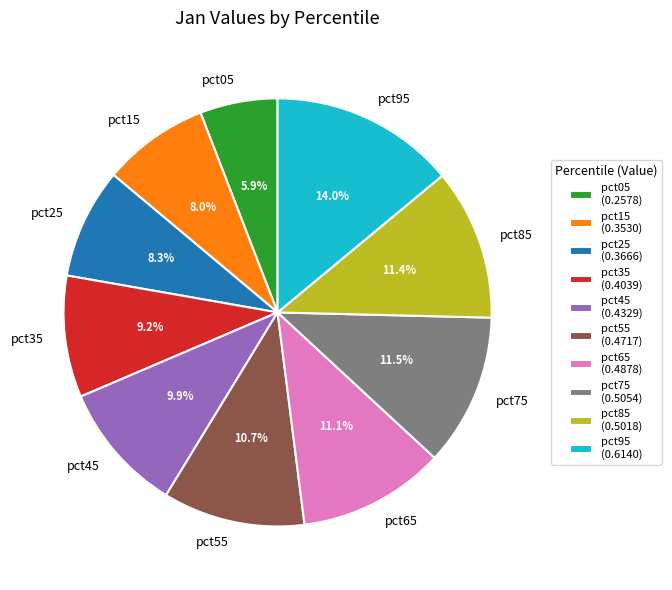

Does any single category account for the majority?

No